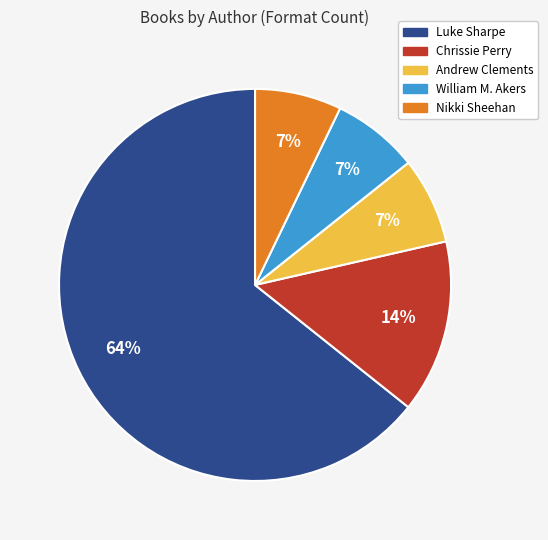

To the nearest percent, what is the average slice percentage?

20%